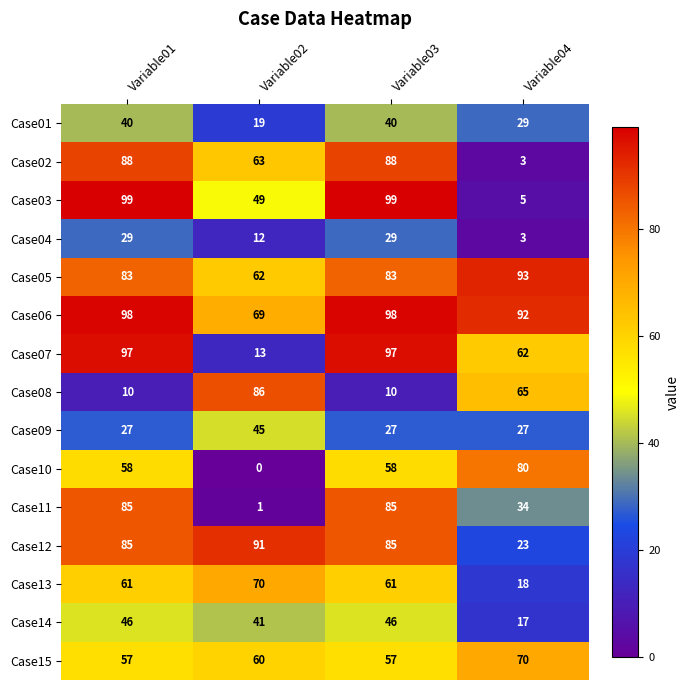

Where is Case07 nearest to the value 55?

Variable04